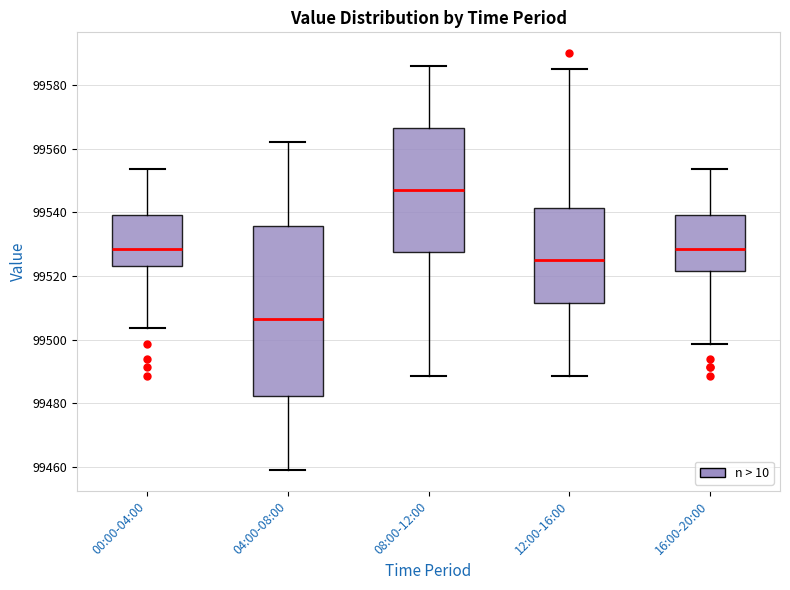

Where is the lower edge of the box for 12:00-16:00 on the y-axis? The values are not printed on the chart, so give them approximately, as read against the axis.

99512